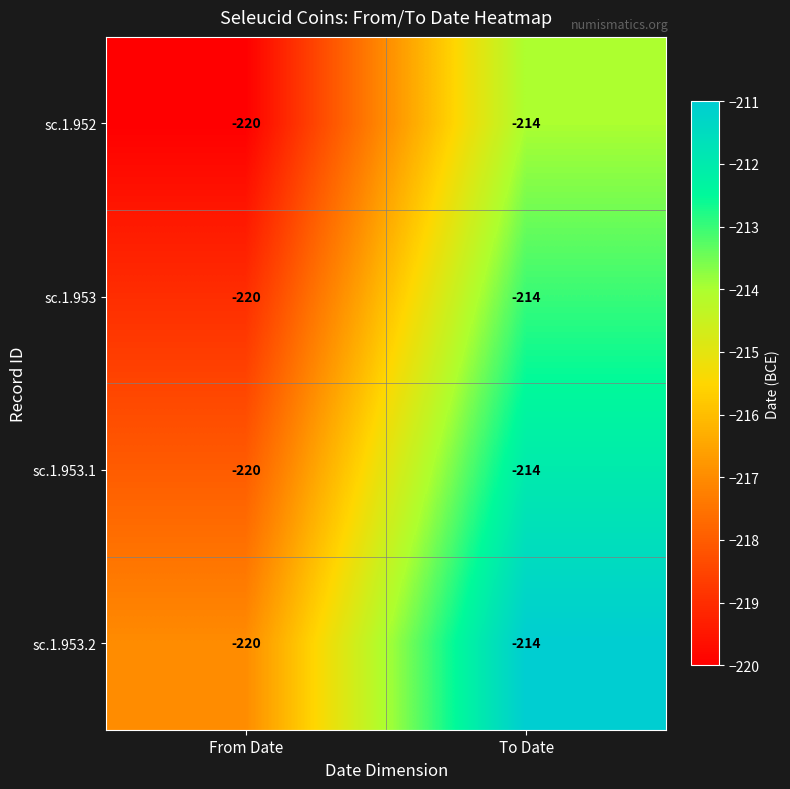

What is the difference between the sc.1.953.2 values at To Date and From Date?

6